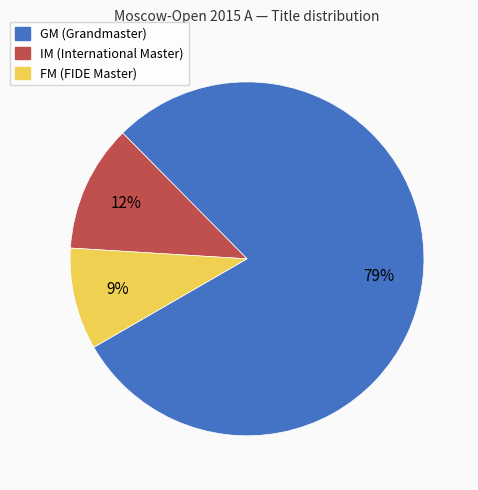

Do GM and FM together represent more than half of the pie?

Yes